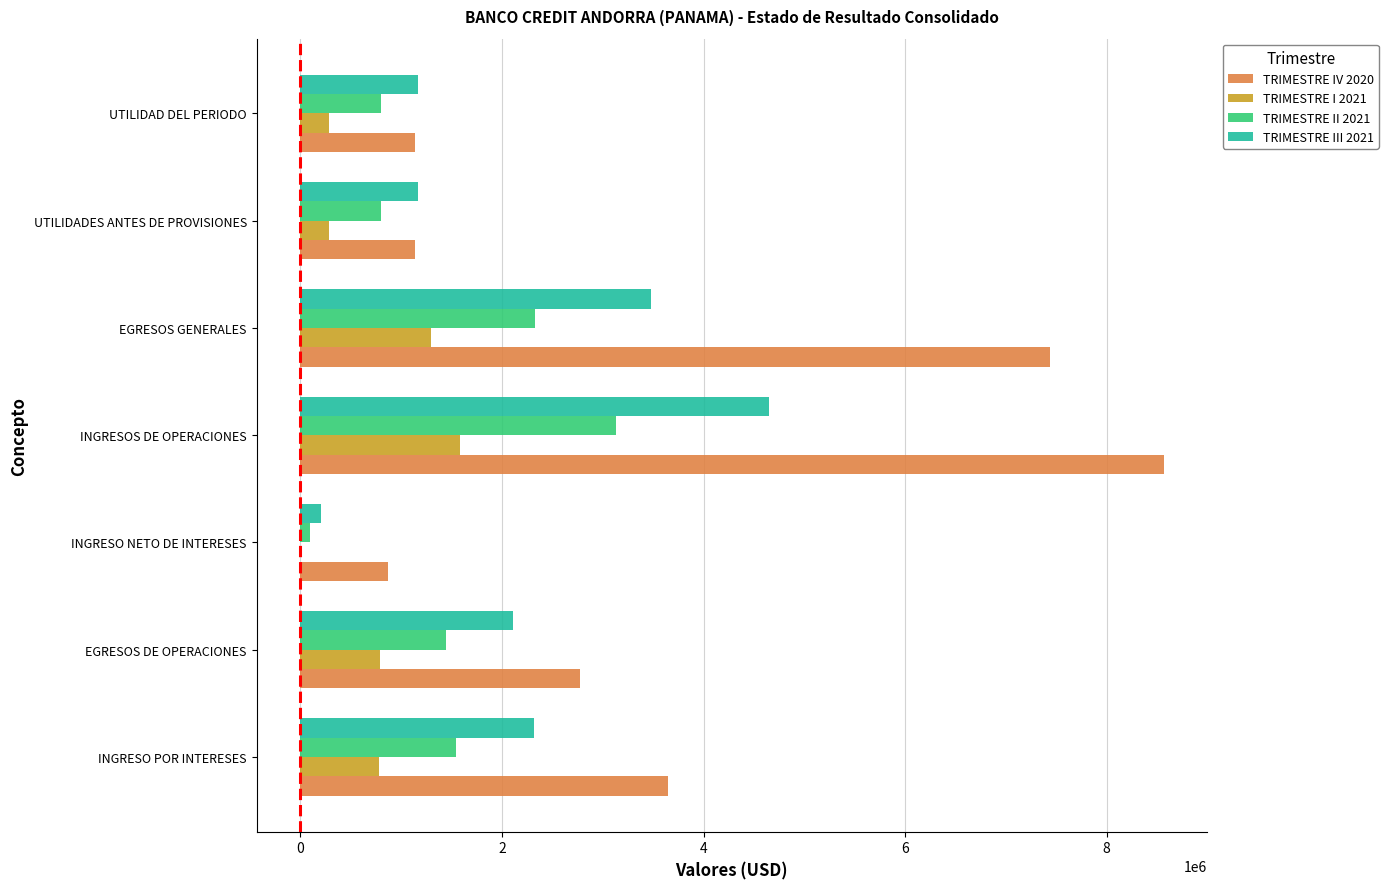

Which series has the largest total across all categories?

TRIMESTRE IV 2020